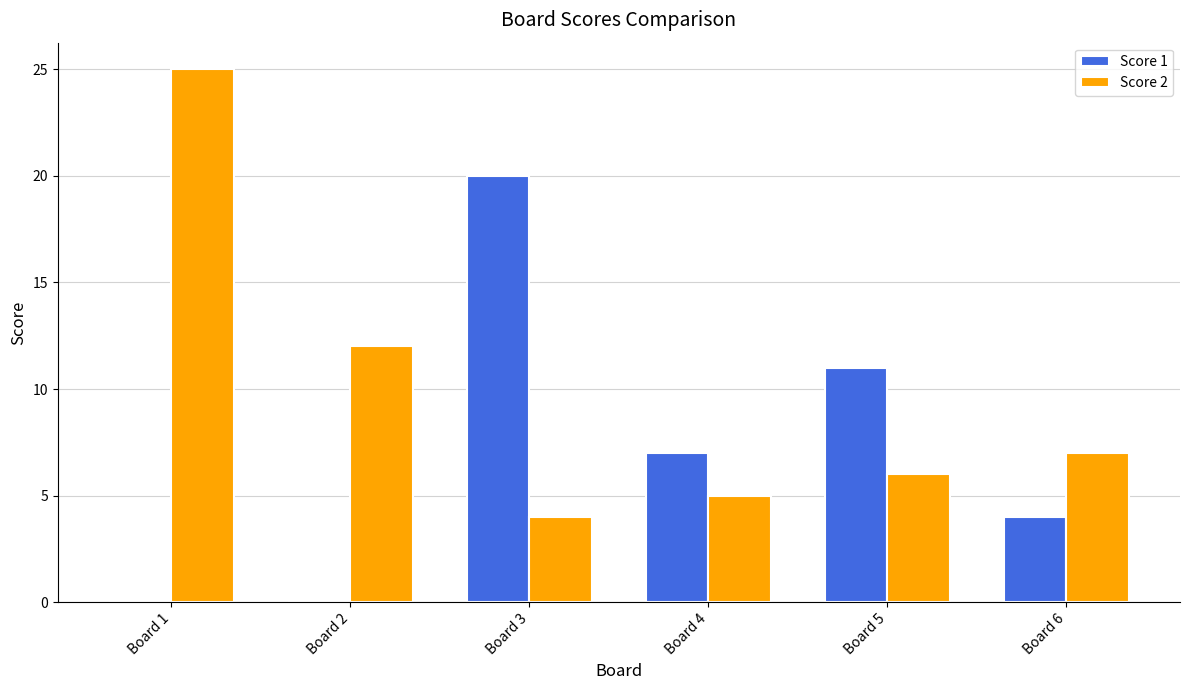

Reading left to right, what are all the values shown in this chart?

Score 1: 0	0	20	7	11	4
Score 2: 25	12	4	5	6	7